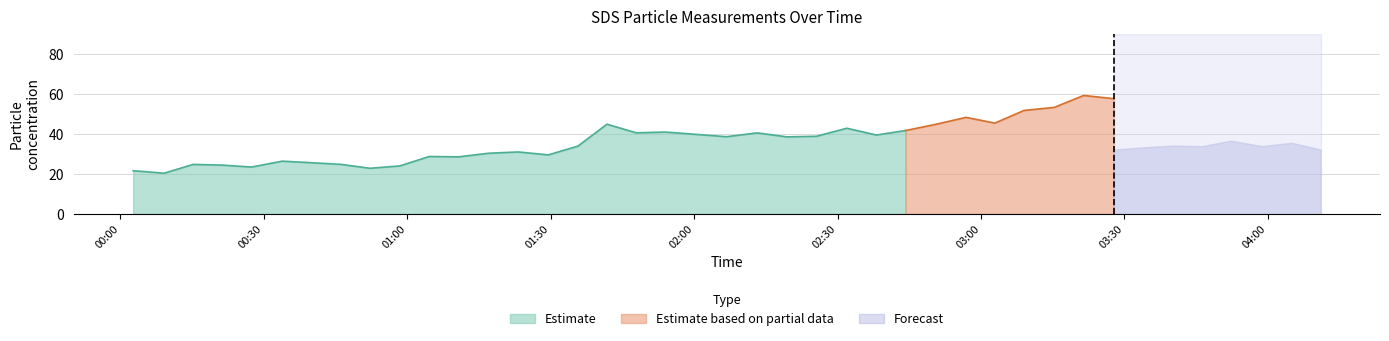

Is it true that SDS_P1 equals 23.4 at 2021/01/01 00:27:27?

True